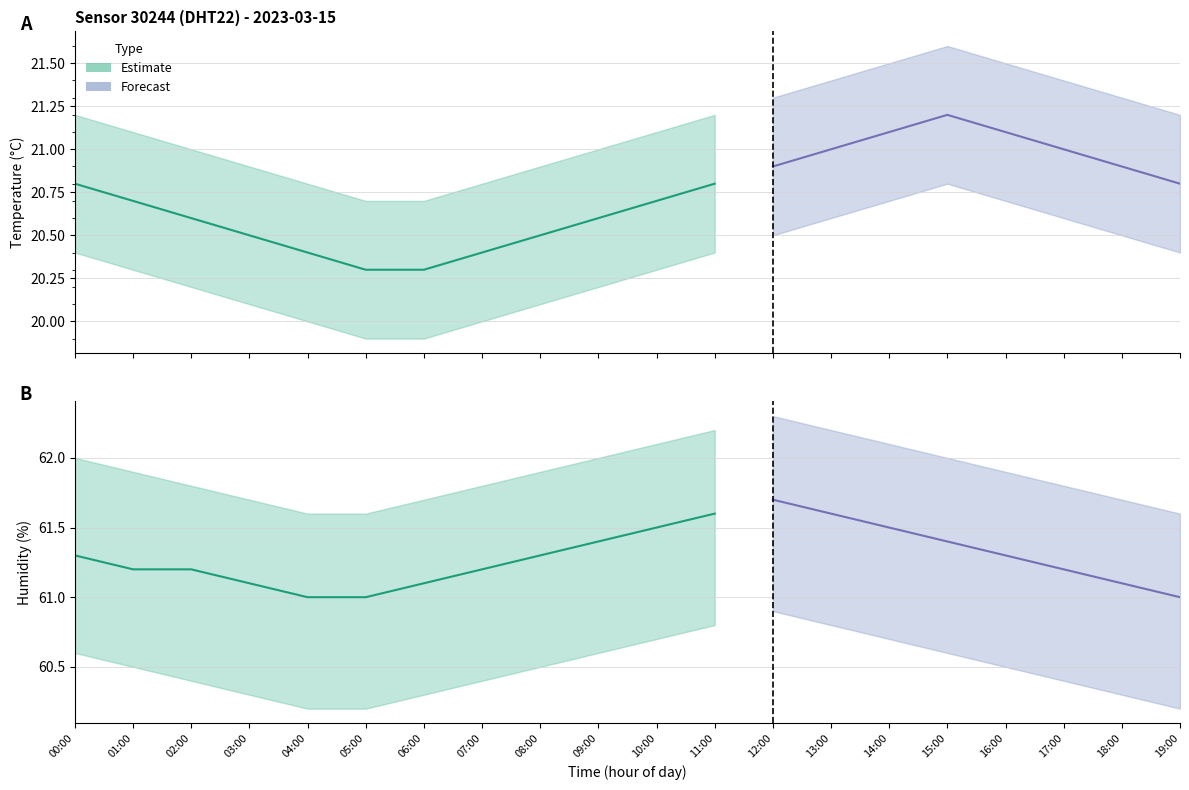

True or false: temperature_upper and humidity_lower cross at least once.

False